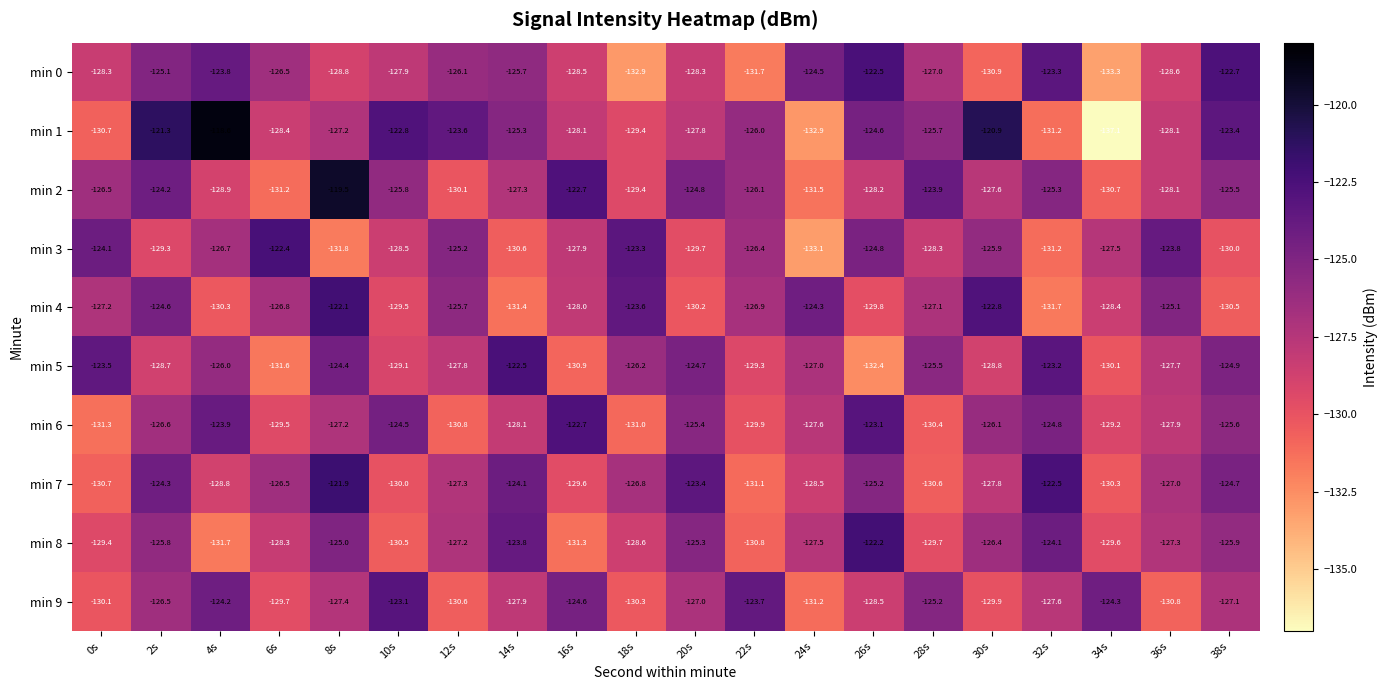

List the labels in order of min 5 value, largest first.

14s, 32s, 0s, 8s, 20s, 38s, 28s, 4s, 18s, 24s, 36s, 12s, 2s, 30s, 10s, 22s, 34s, 16s, 6s, 26s